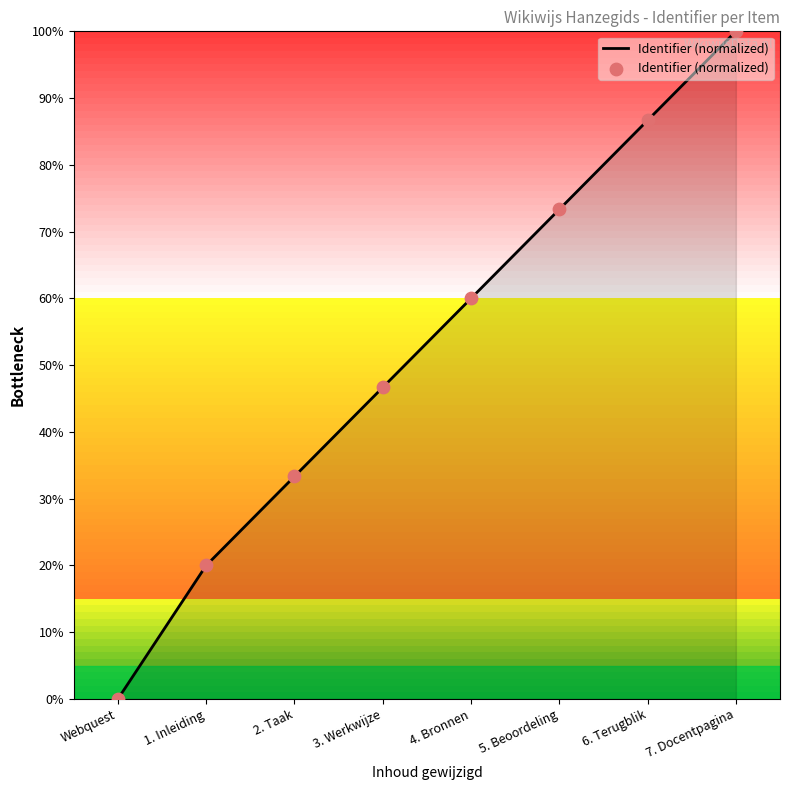

Which has a higher value, 4. Bronnen or 3. Werkwijze?

4. Bronnen